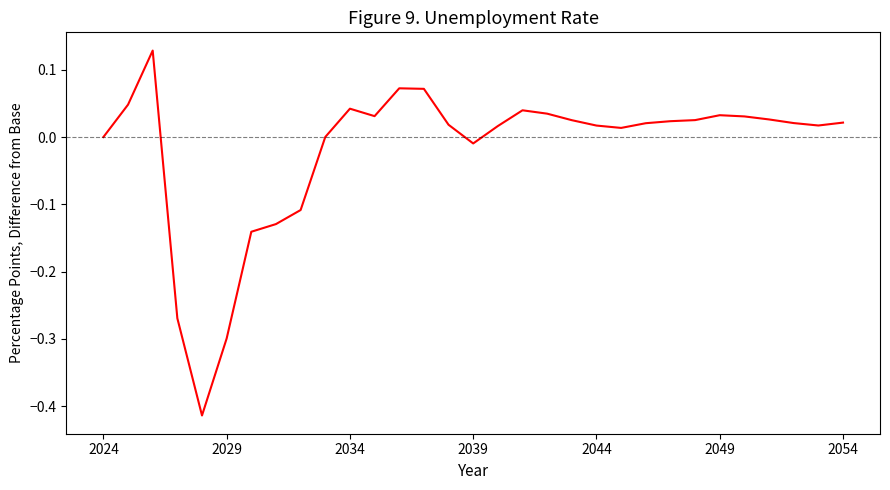

What is the difference between the maximum and minimum values?

0.5